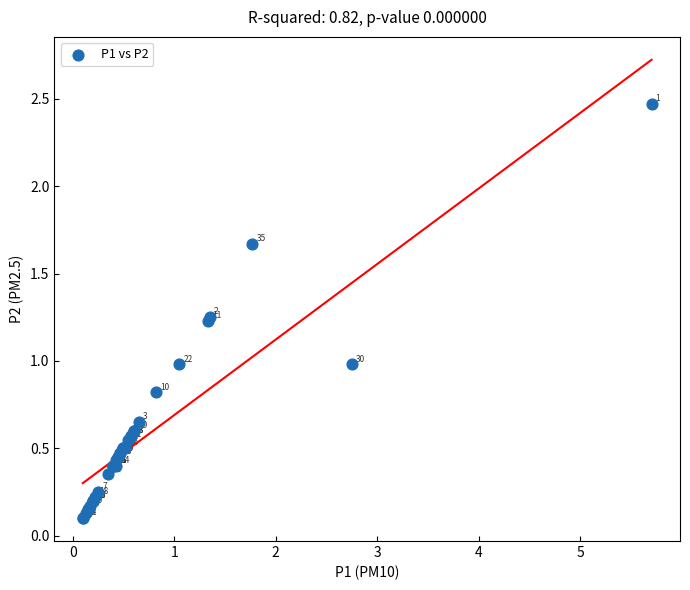

What Y value in the scatter plot is closest to 1?

1.0